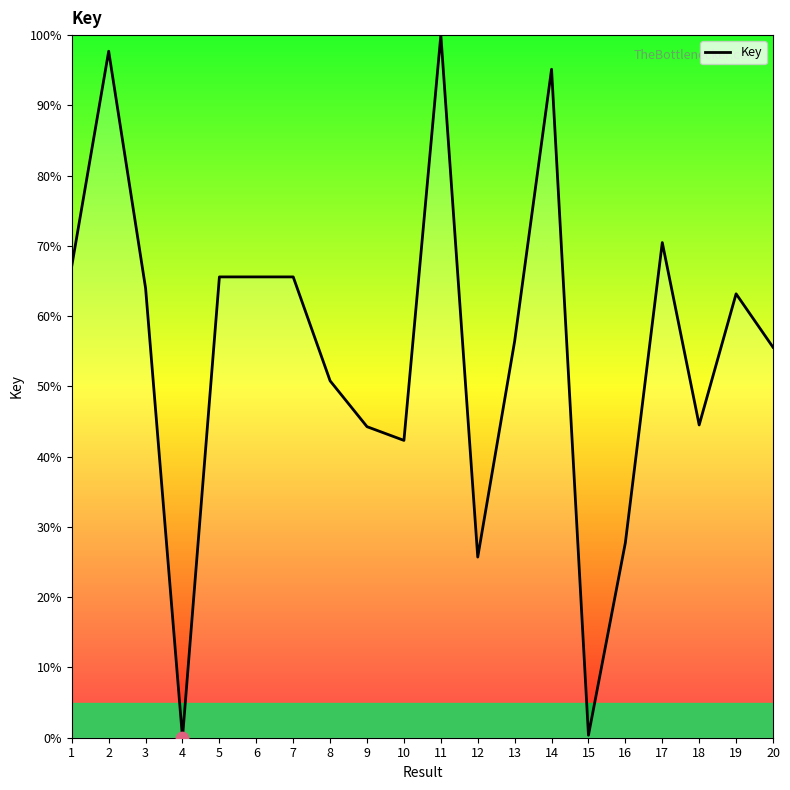

Approximately how many times larger is the value at 1 compared to 19?

1.1